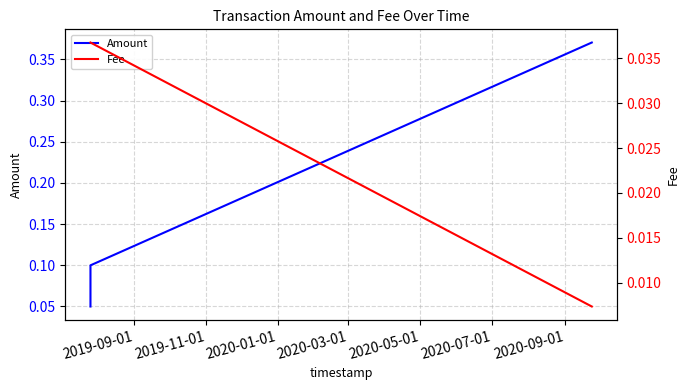

What is the difference between the maximum and minimum values in the Amount series?

0.3